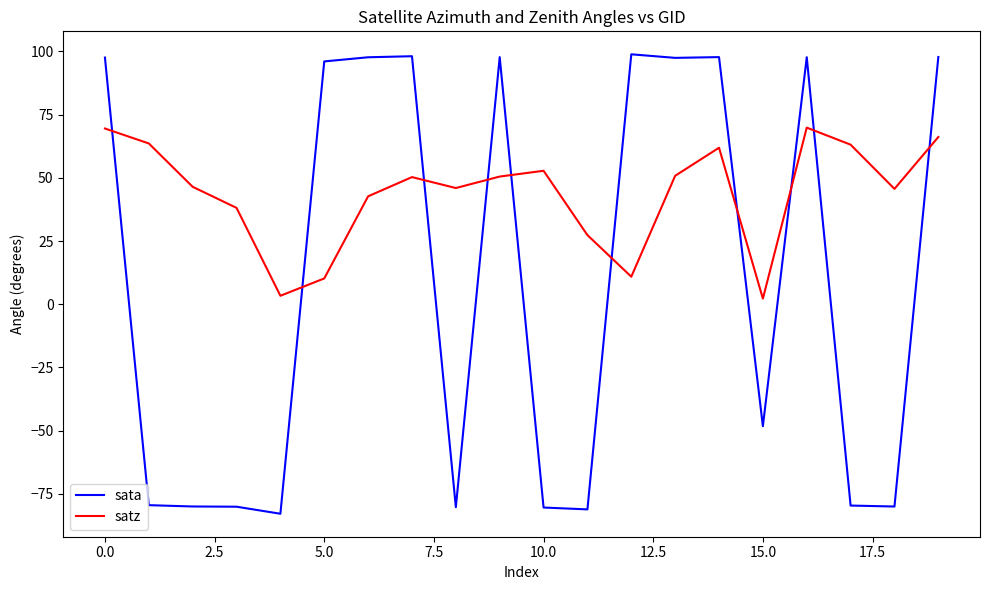

How many times do satz and sata cross each other?

10